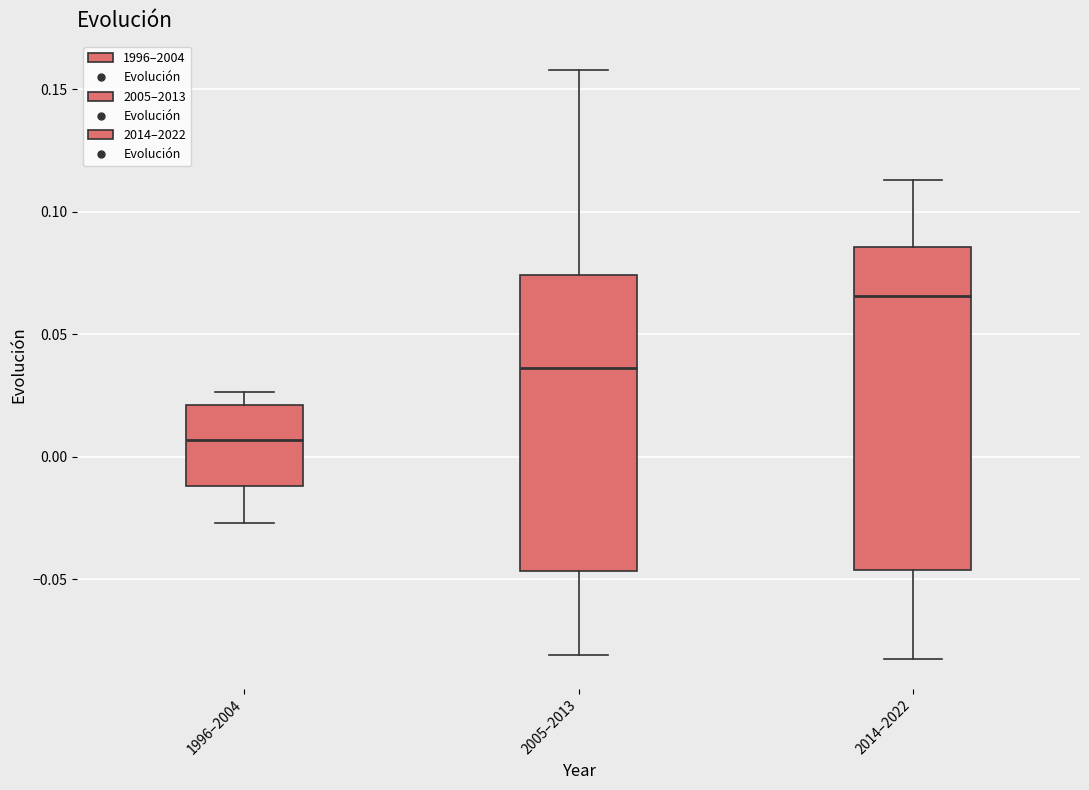

Which box has the highest median line?

2014–2022